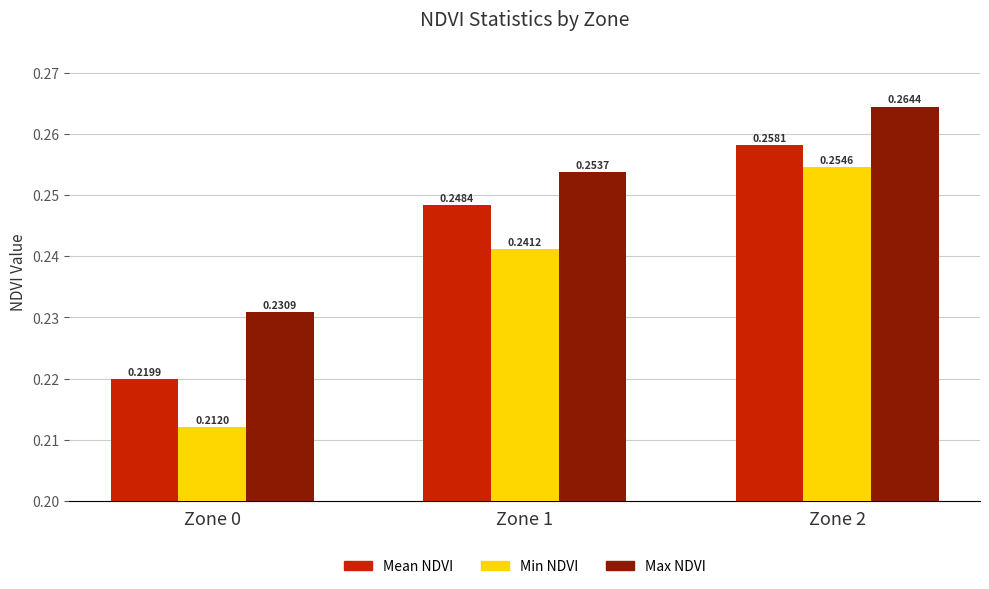

Rank the series by their maximum value, from lowest to highest.

Min NDVI, Mean NDVI, Max NDVI